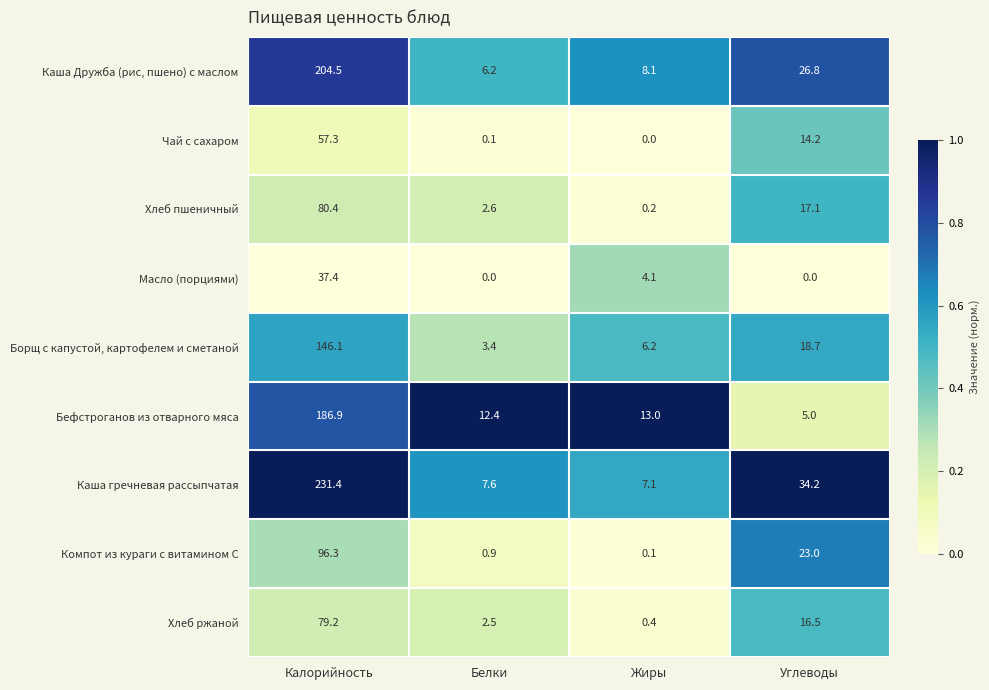

Between Белки and Жиры, which series saw the biggest shift?

Масло (порциями)